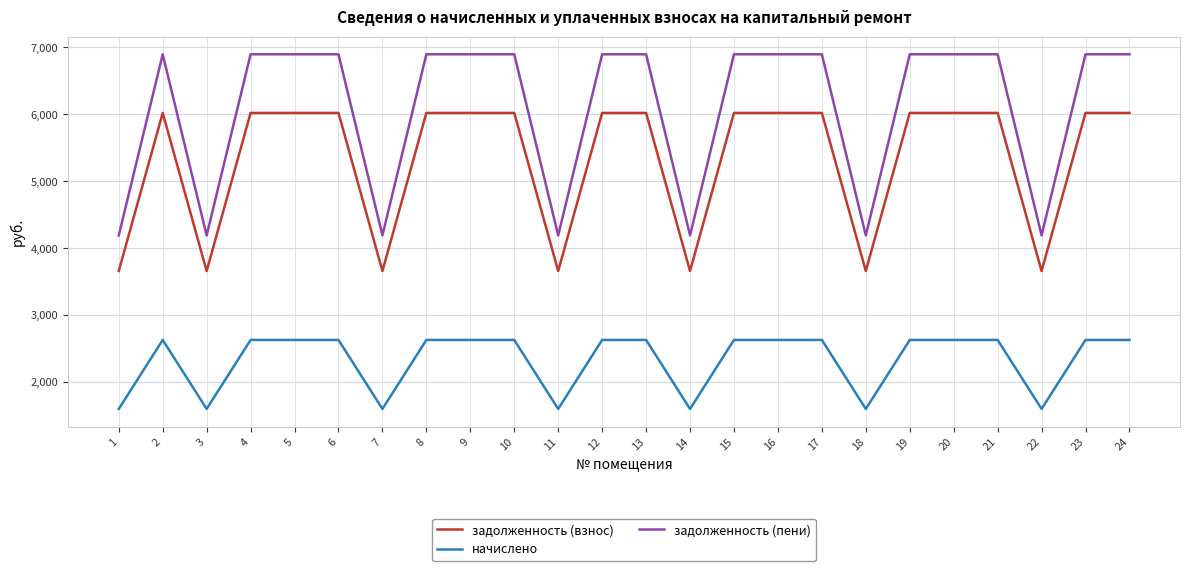

Which series has the largest total across all categories?

задолженность (пени)